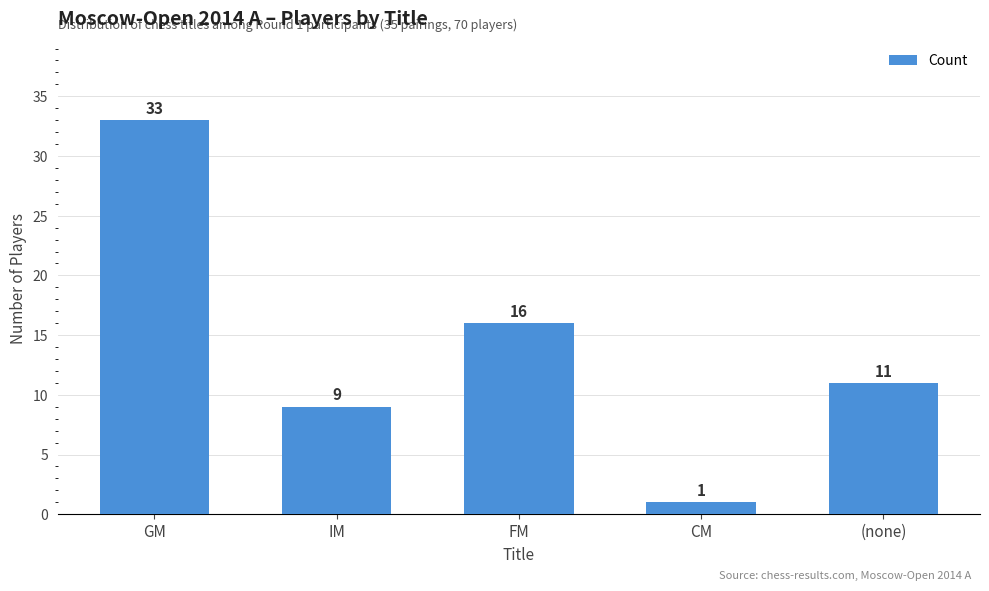

List the labels in order of value, largest first.

GM, FM, (none), IM, CM